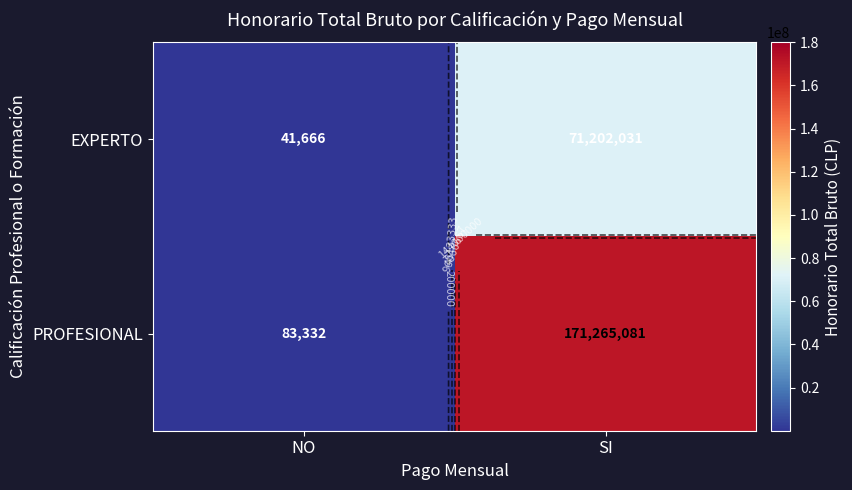

What is the total value across all series at NO?

124998